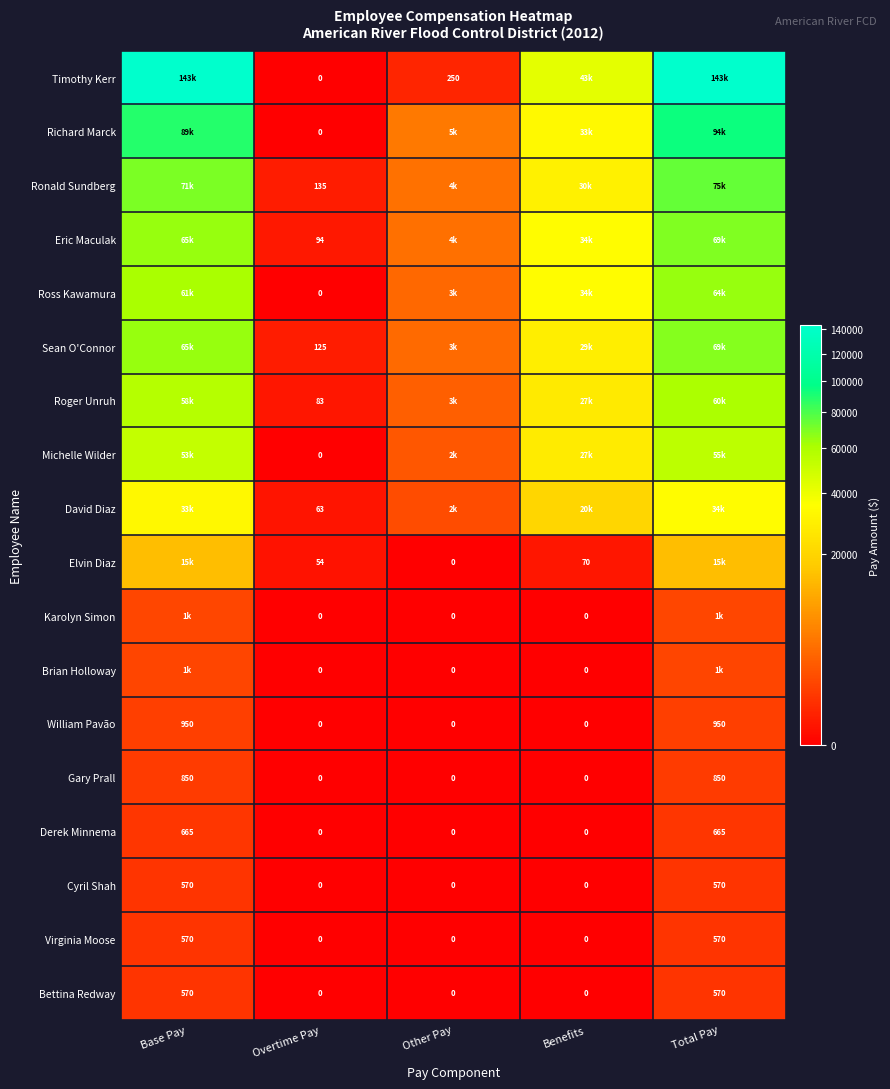

The William Pavão series shows 0.0 at Other Pay. True or false?

True